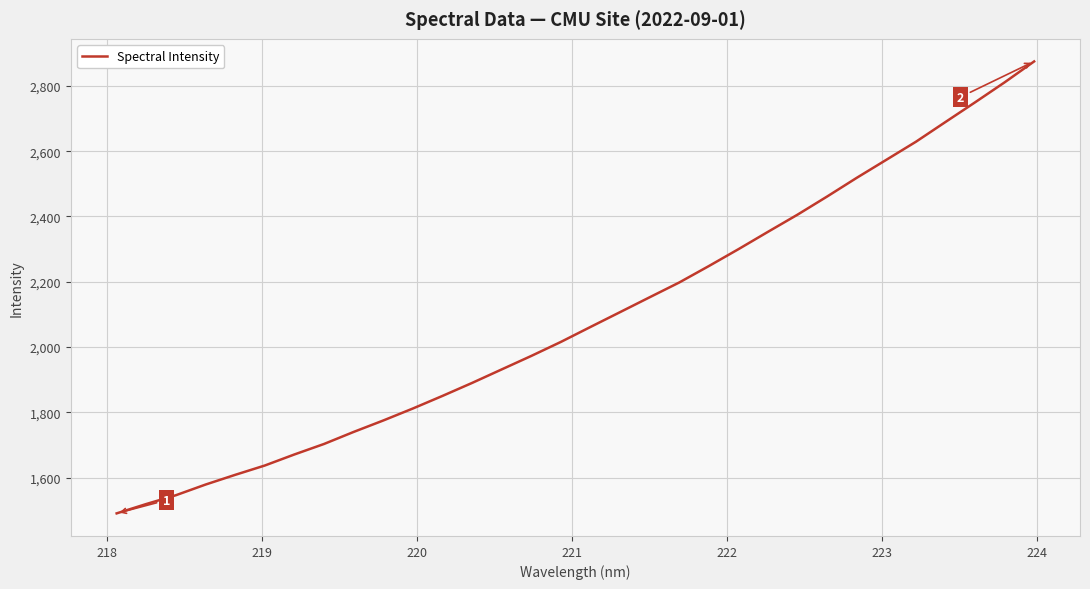

What is the greatest value displayed?

2875.0